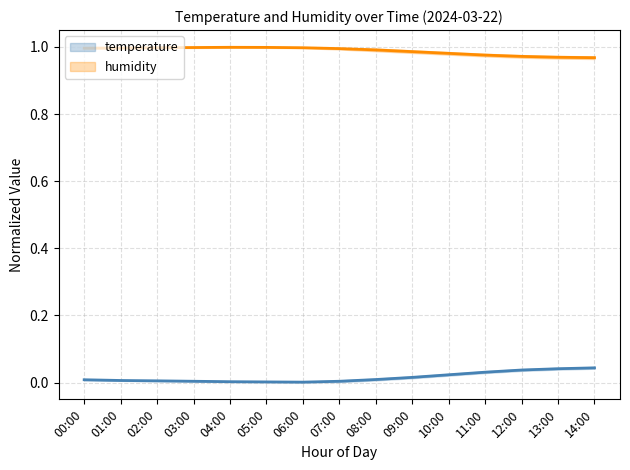

Between 05:00 and 06:00, which series saw the biggest shift?

humidity